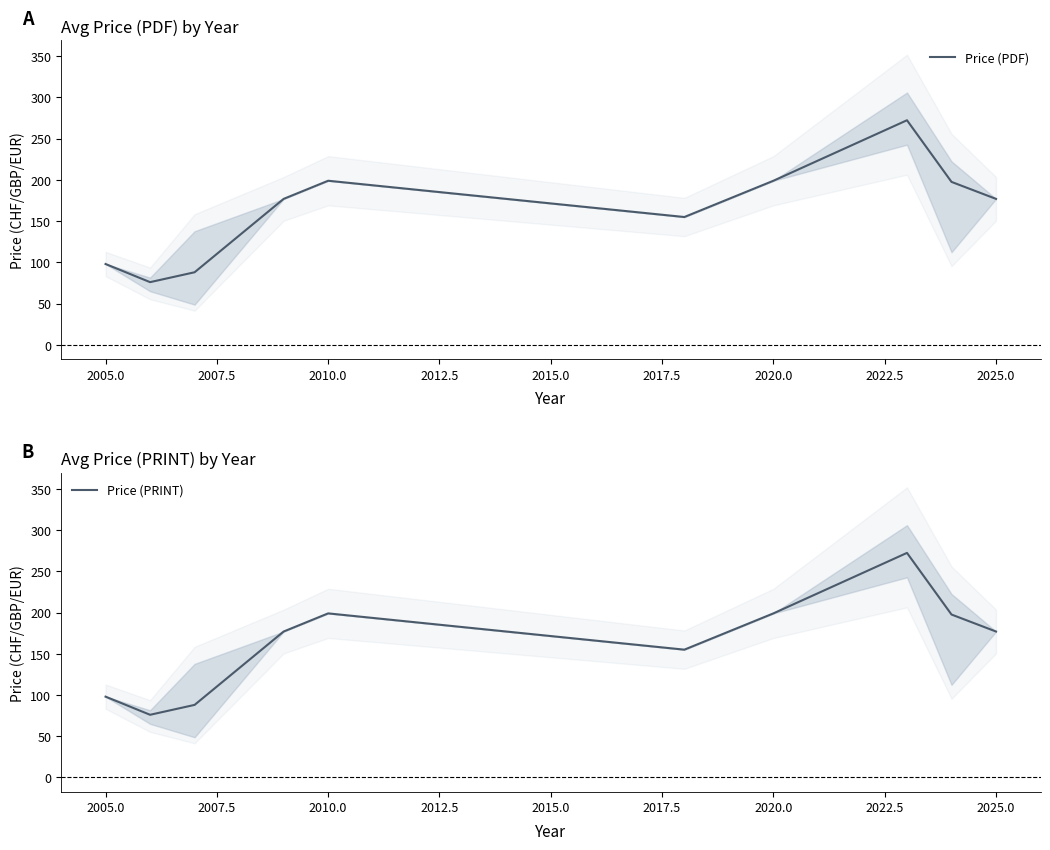

List the series in order of their peak value, highest first.

Price (PDF), Price (PRINT)